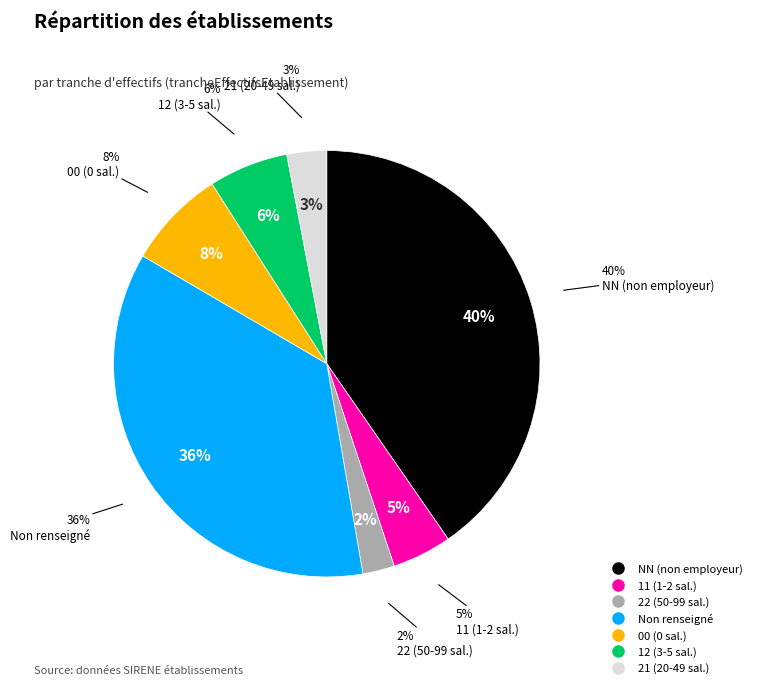

What is the smallest slice in the pie chart?

22